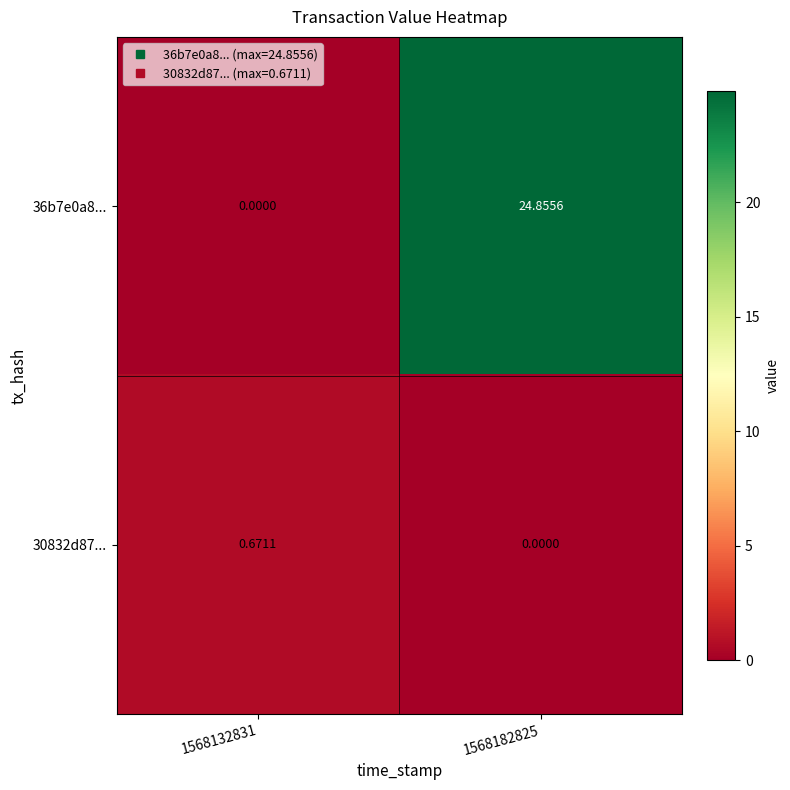

Reading left to right, extract all data points from this chart.

36b7e0a8...: 1568132831=0.0	1568182825=24.9
30832d87...: 1568132831=0.7	1568182825=0.0